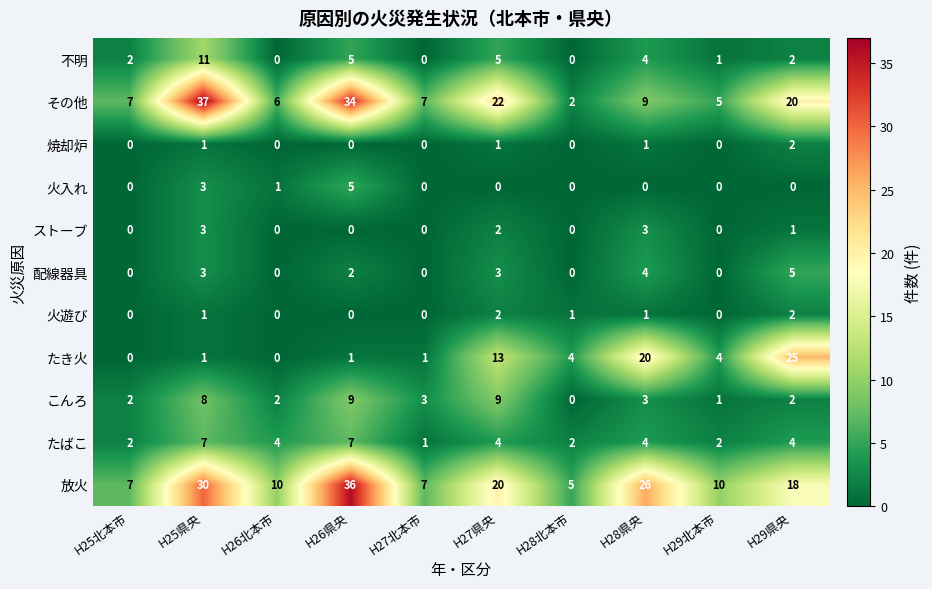

At which label does 配線器具 first exceed 2?

H25県央